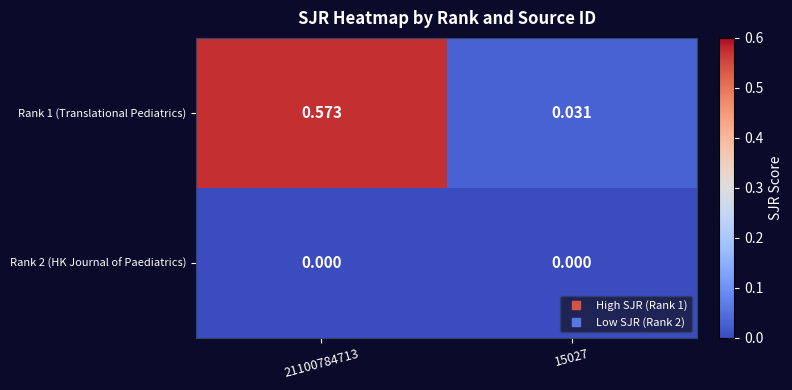

What is the greatest value displayed?

0.6